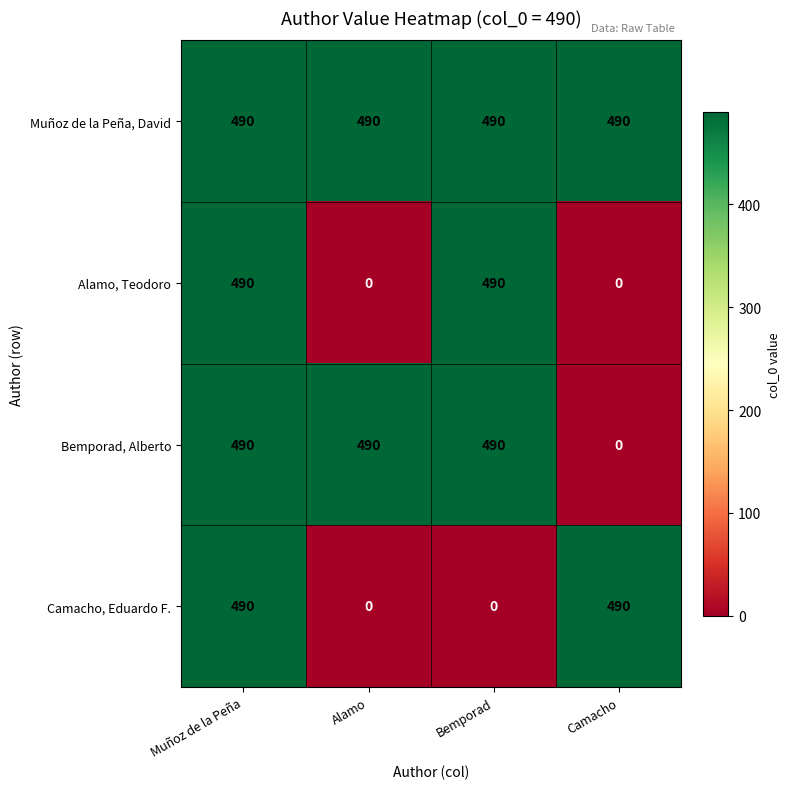

Reading left to right, extract all data points from this chart.

Muñoz de la Peña, David: 490	490	490	490
Alamo, Teodoro: 490	0	490	0
Bemporad, Alberto: 490	490	490	0
Camacho, Eduardo F.: 490	0	0	490